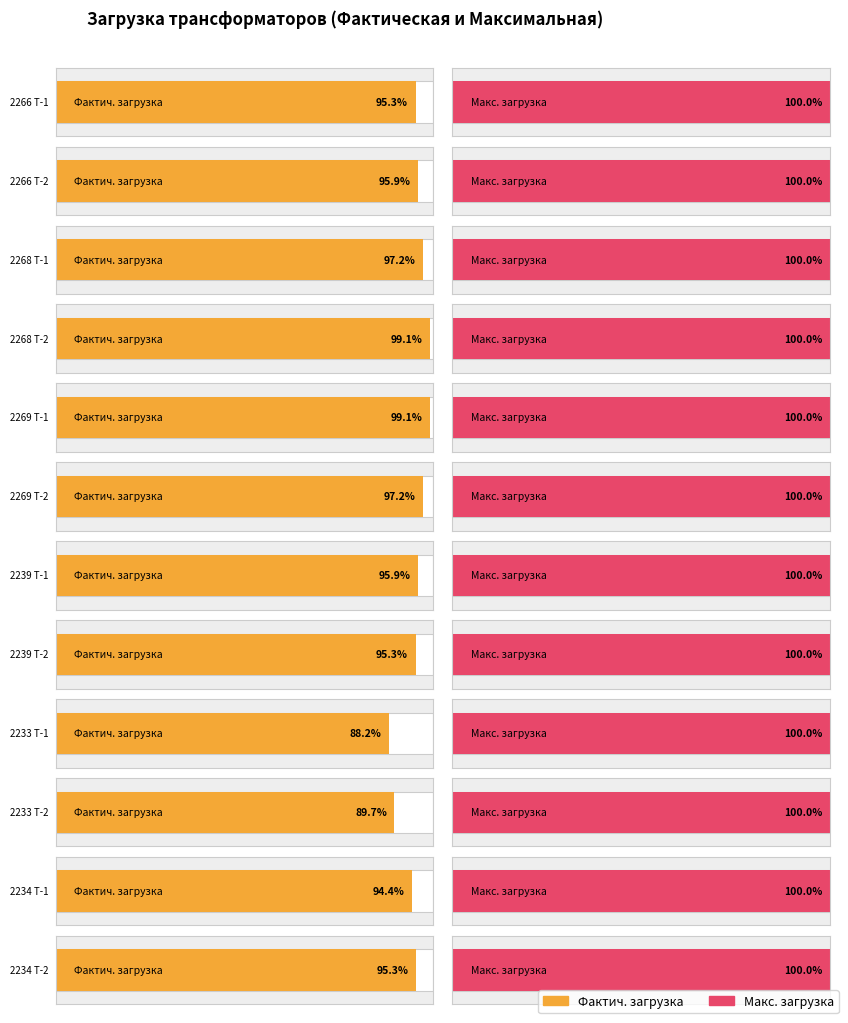

At how many categories does at least one series exceed 0?

12